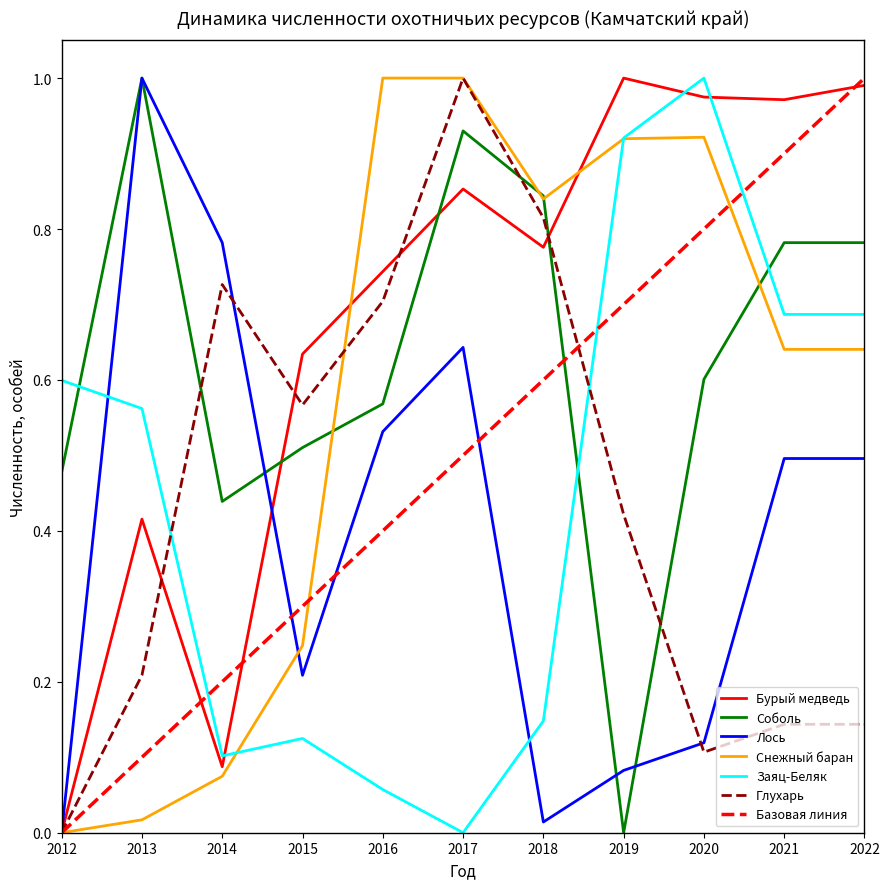

Is the value of Лось at 2015 greater than the value of Снежный баран at 2019?

No